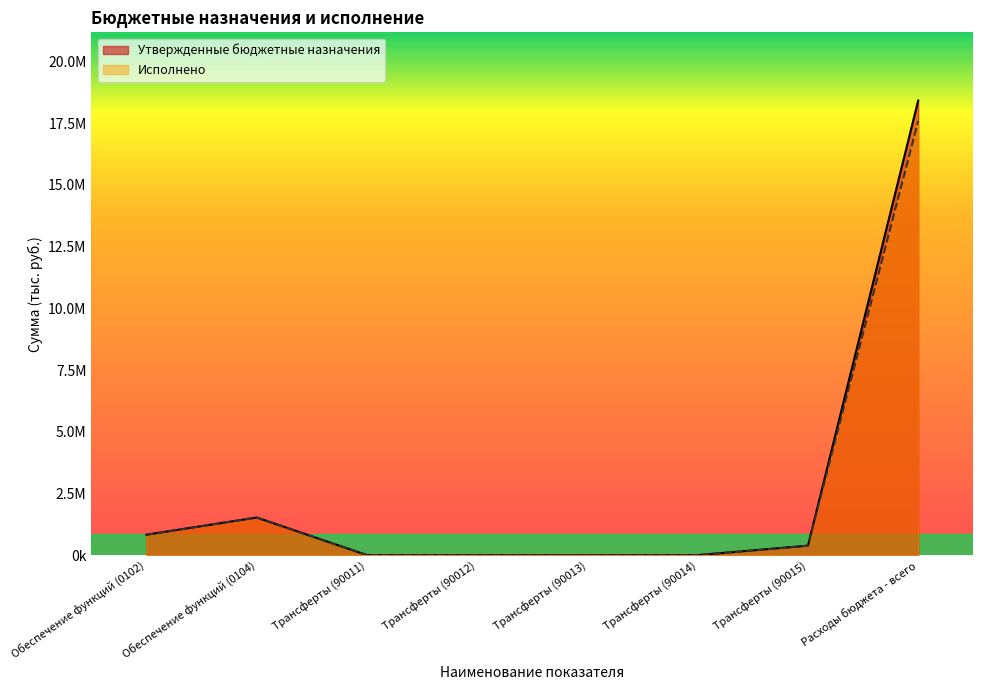

At which label does Исполнено first exceed 389805?

Обеспечение функций (0102)